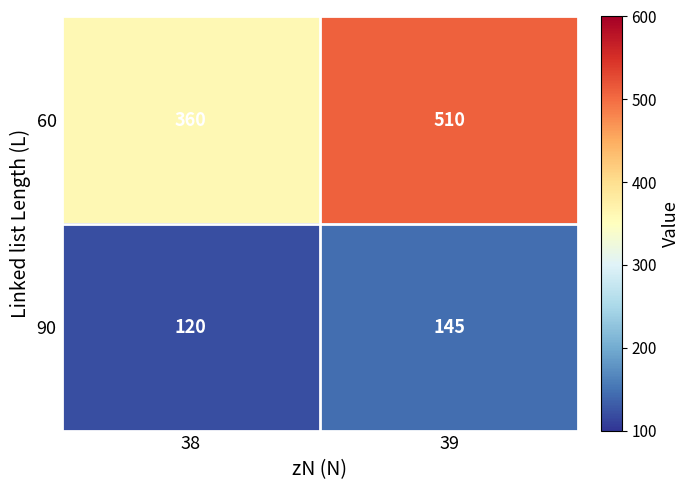

Reading left to right, transcribe all the data shown in this chart.

60: 360	510
90: 120	145